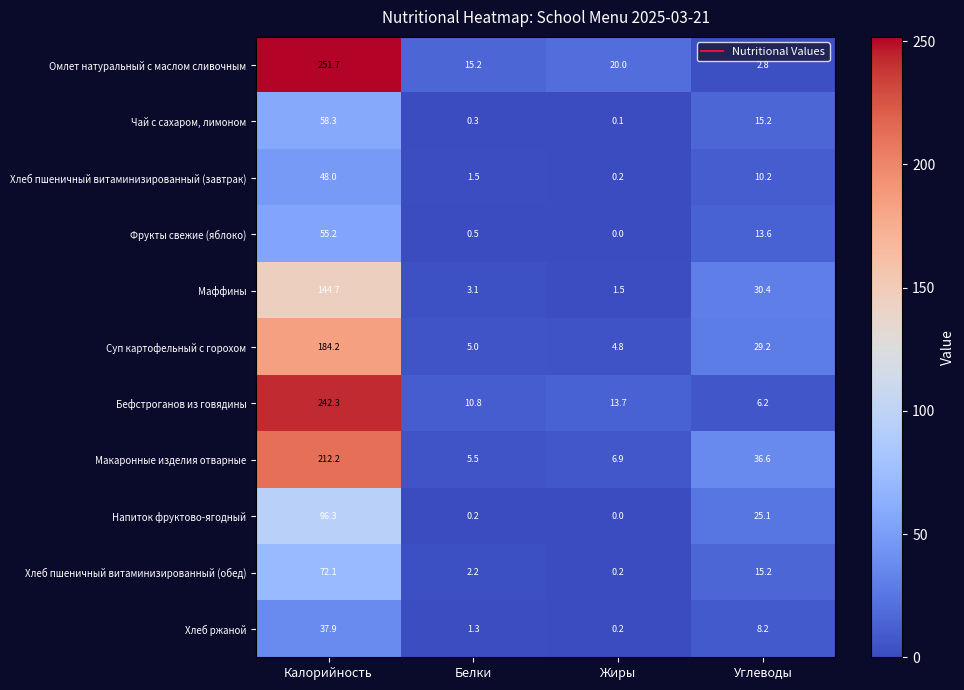

Is it true that Суп картофельный с горохом equals 5.0 at Белки?

True